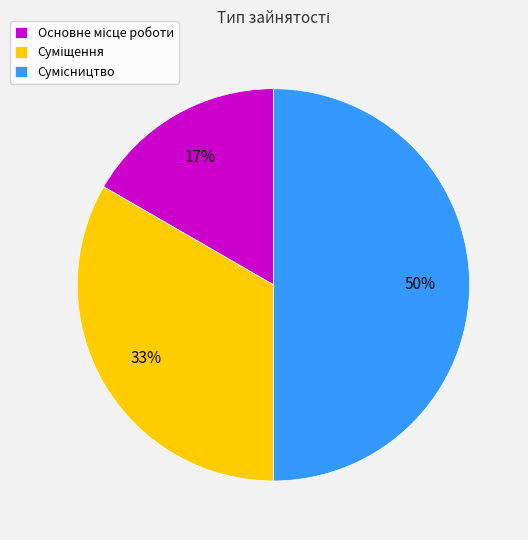

To the nearest percent, what is the difference between the largest and smallest slice percentages?

33%